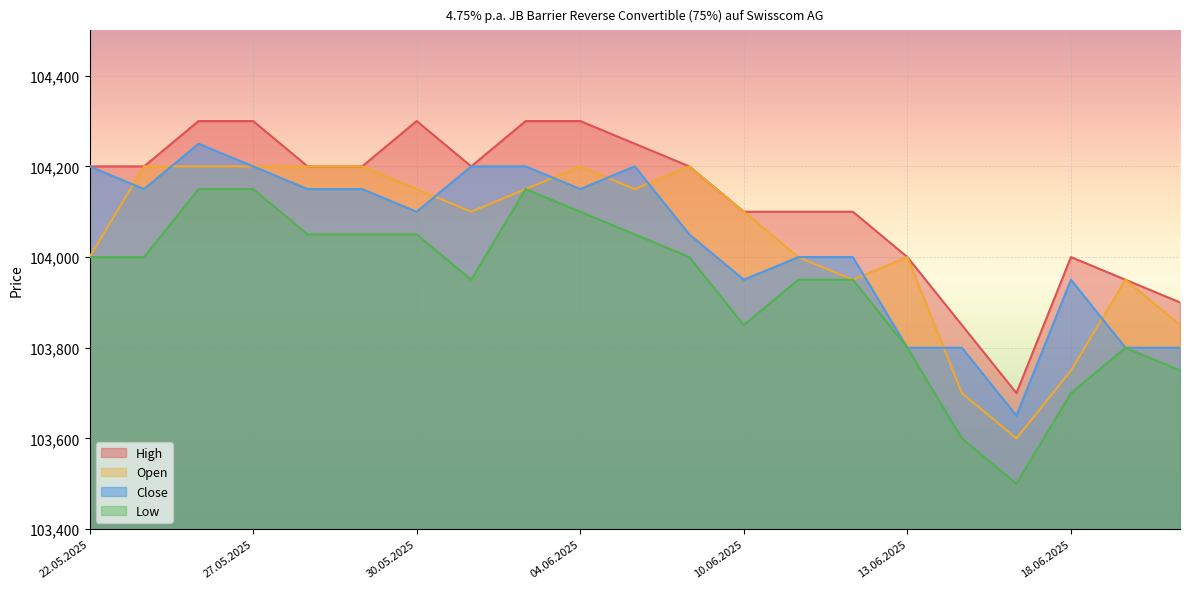

What is the value of the Low point at the 21st from the left?

103750